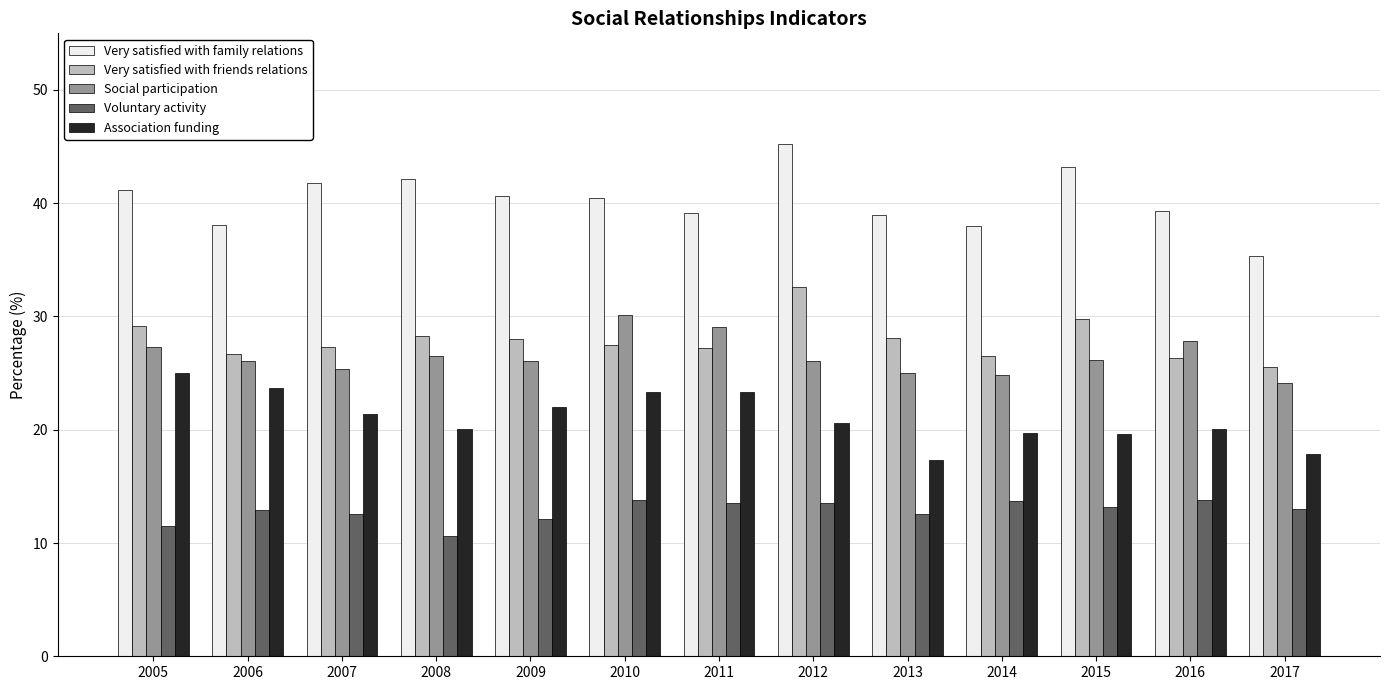

At which category is the sum across all series the highest?

2012